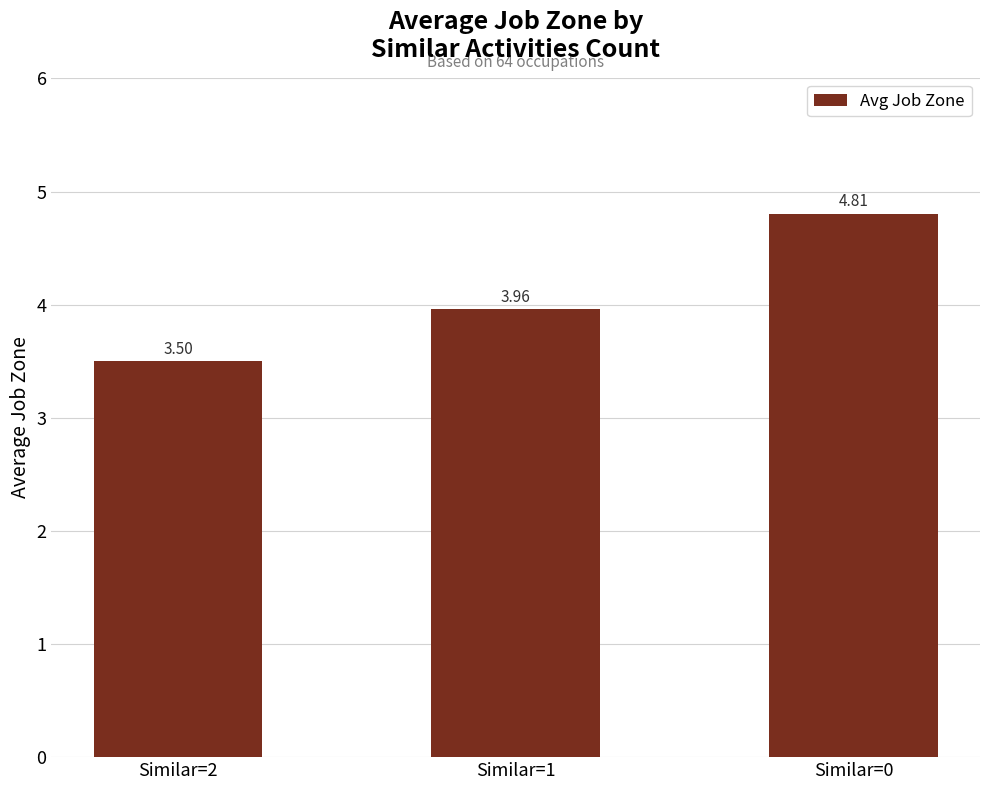

What is the difference between the maximum and minimum values?

1.3